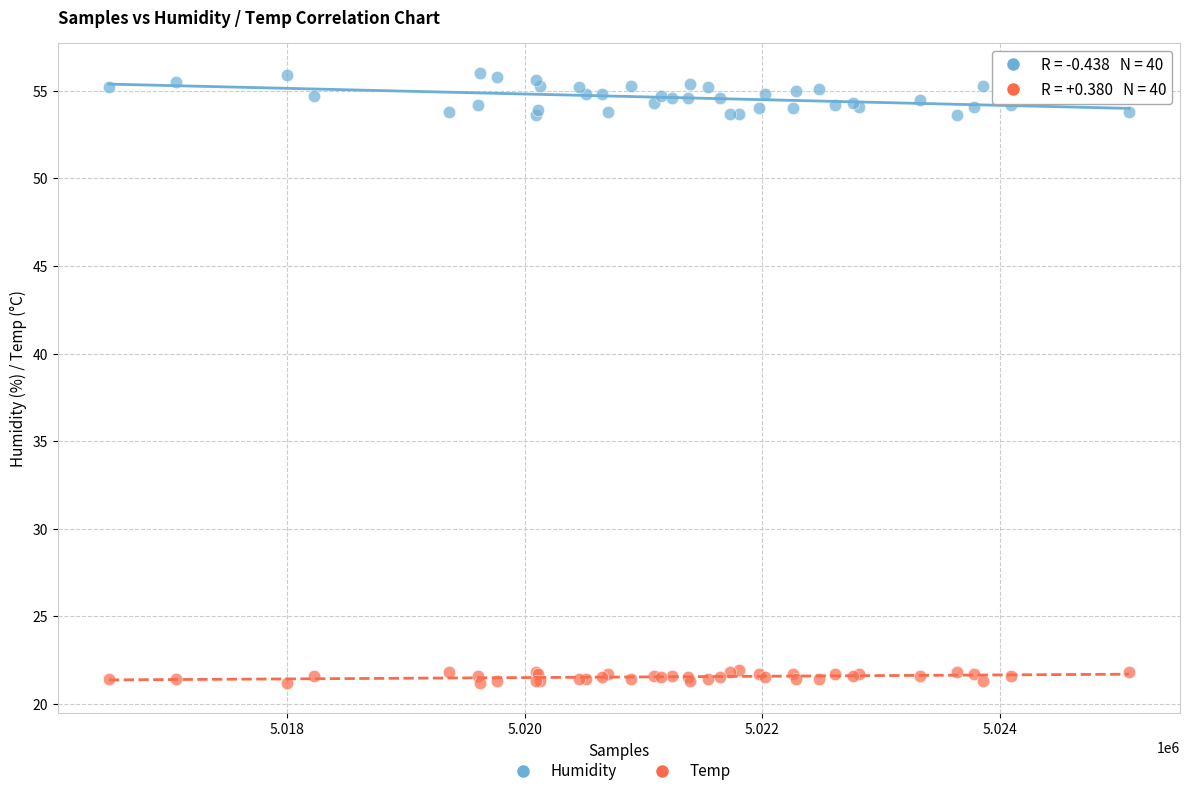

What are all the series names shown in the legend?

Humidity, Temp